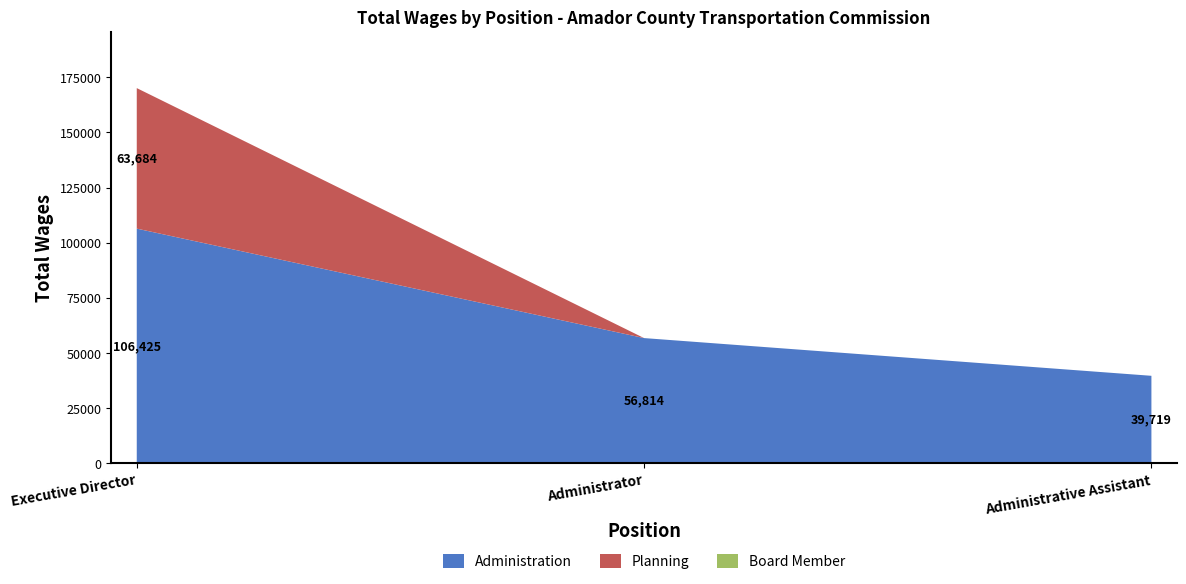

Reading left to right, transcribe all the data shown in this chart.

Administration: 106425	56814	39719
Planning: 63684	0	0
Board Member: 0	0	0